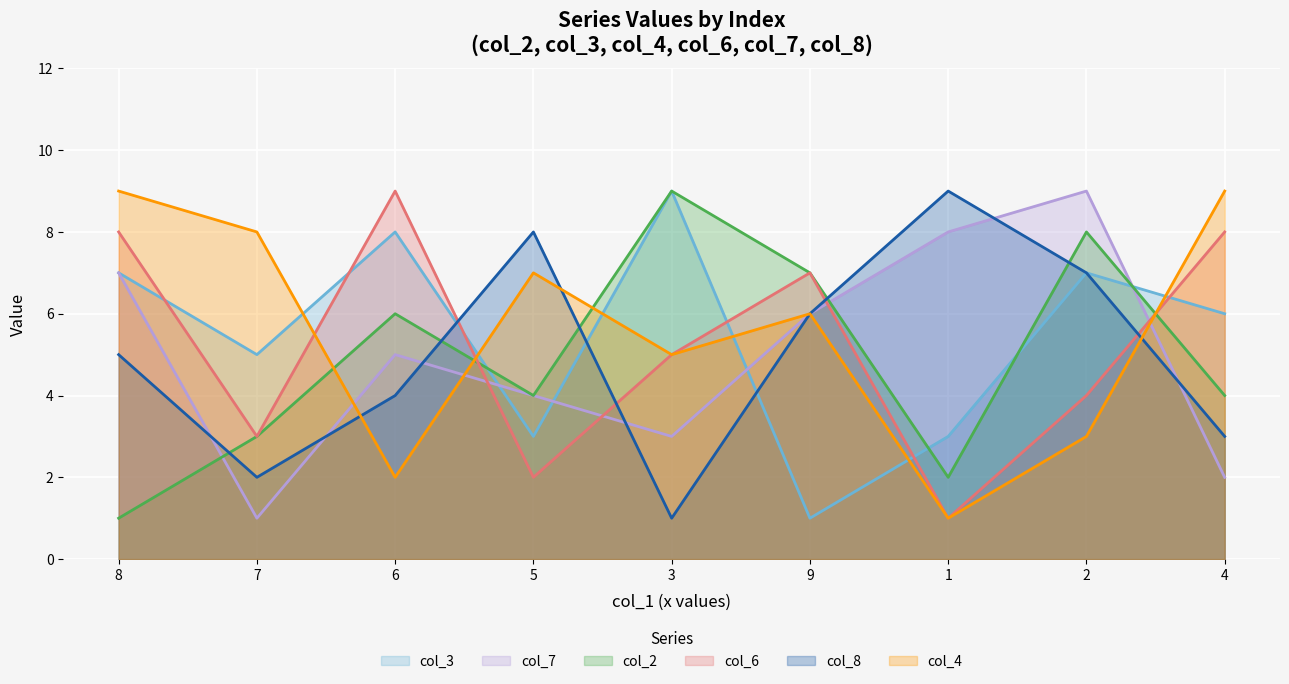

At how many categories does at least one series exceed 3?

9